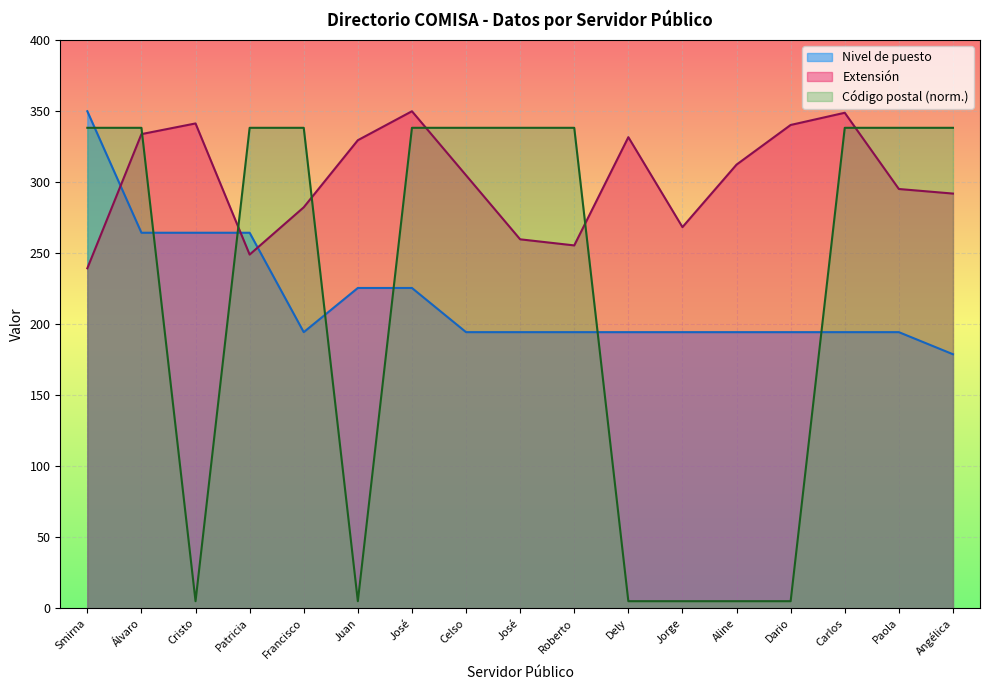

How many lines are shown in the chart?

3